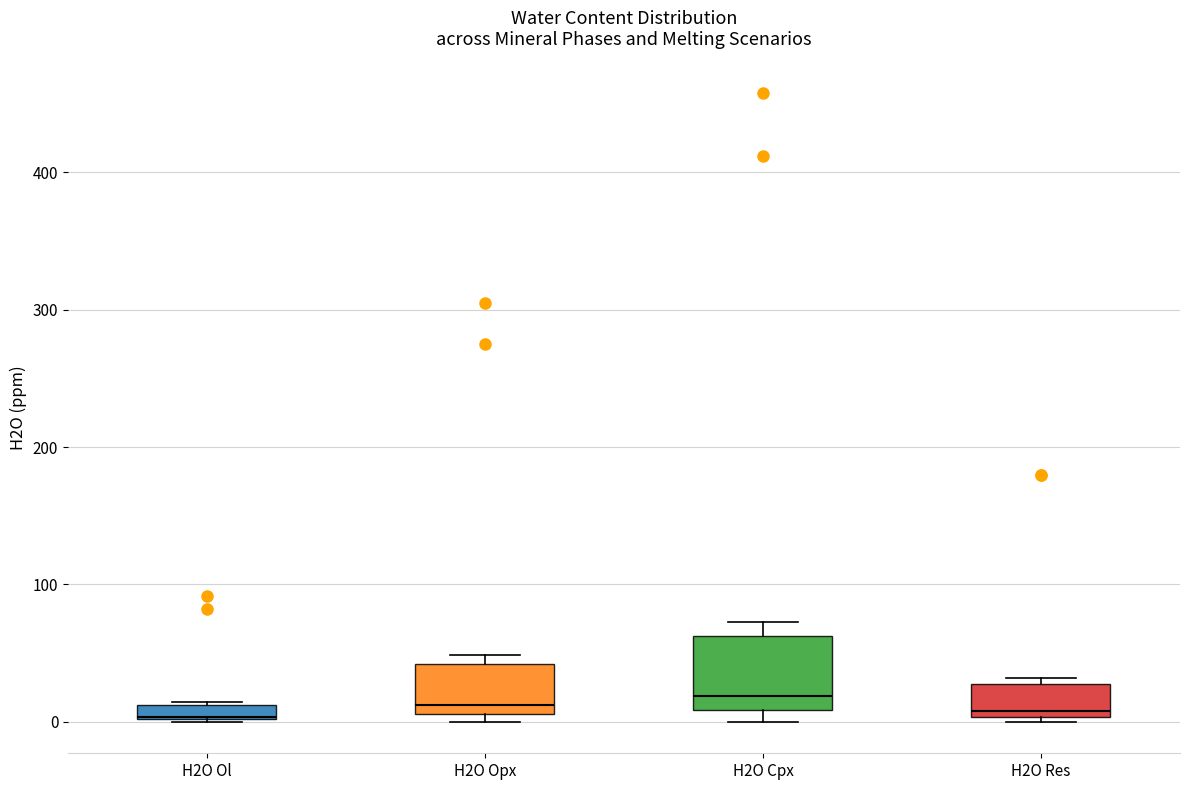

Where is the lower edge of the box for H2O Res on the y-axis? The values are not printed on the chart, so give them approximately, as read against the axis.

0